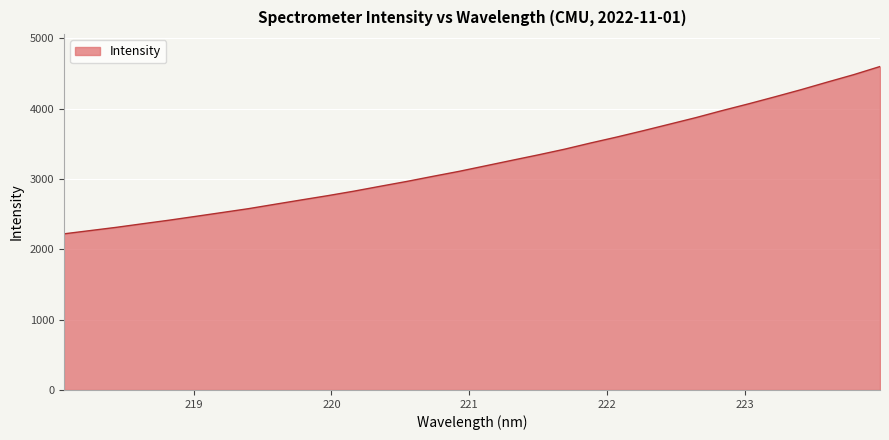

What is the minimum value shown in the chart?

2219.6